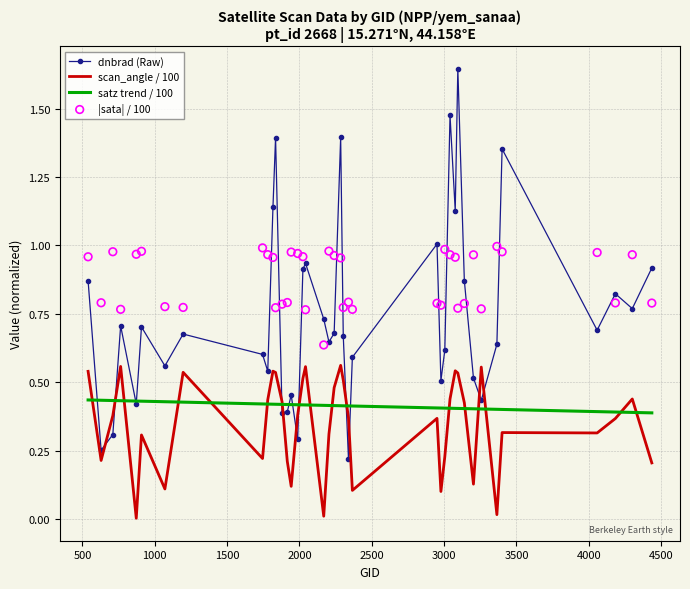

Which series has the largest Y range (max minus min)?

dnbrad (Raw)